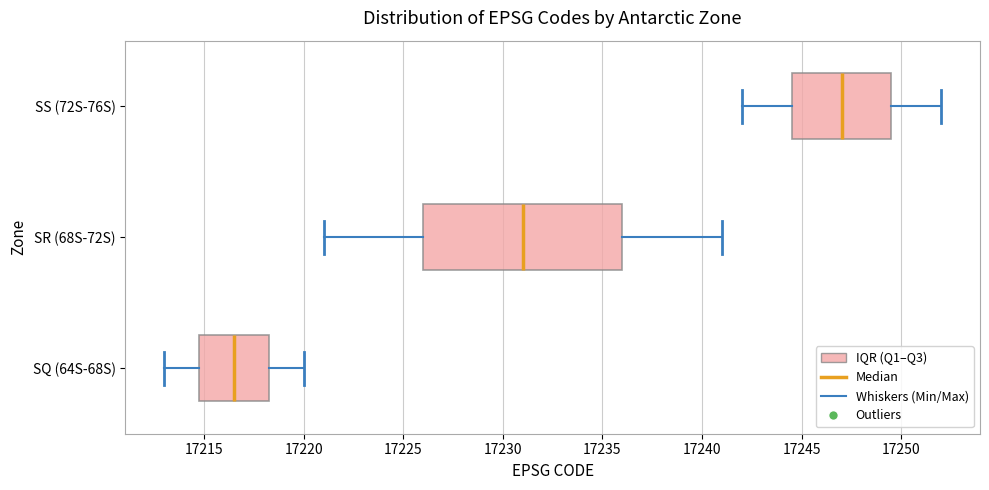

Which box is the widest, from its left edge to its right edge?

SR (68S-72S)